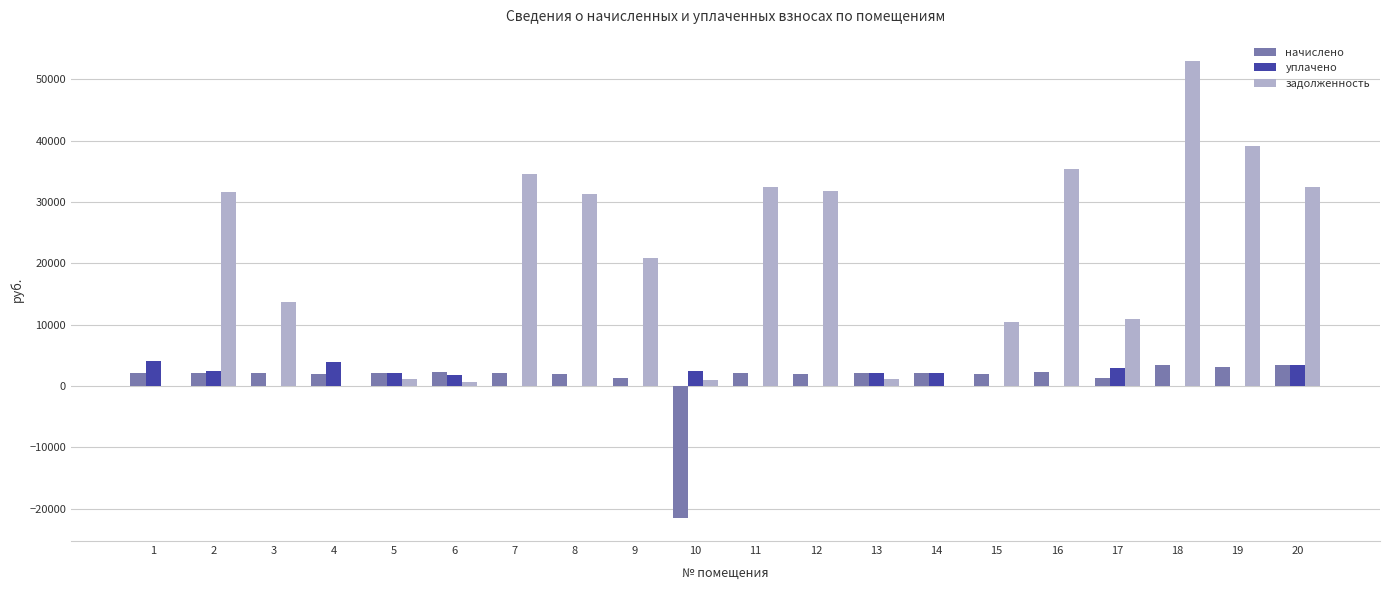

Are the bars grouped side by side (vs. stacked)?

Yes